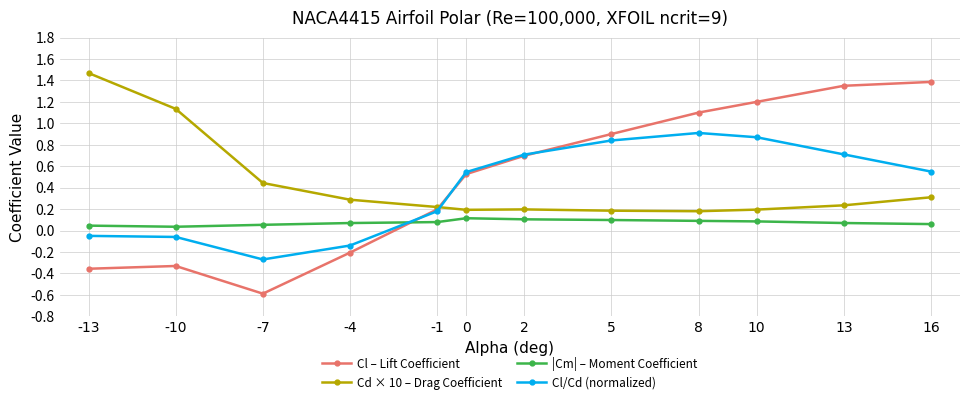

Does the chart display data point markers on the line(s)?

Yes